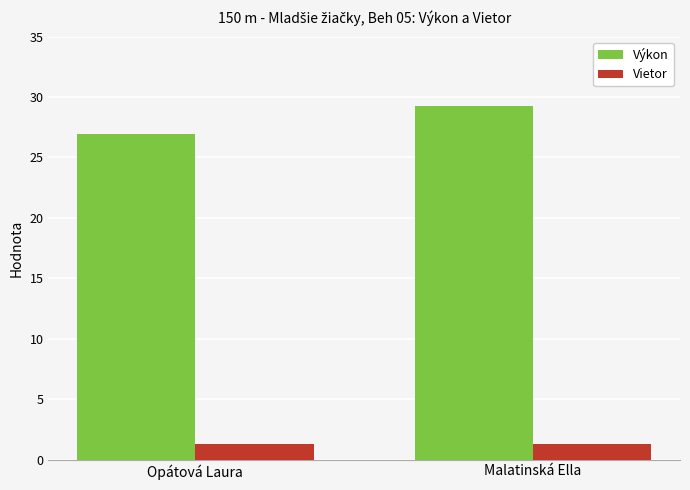

How many distinct data groups are displayed?

2